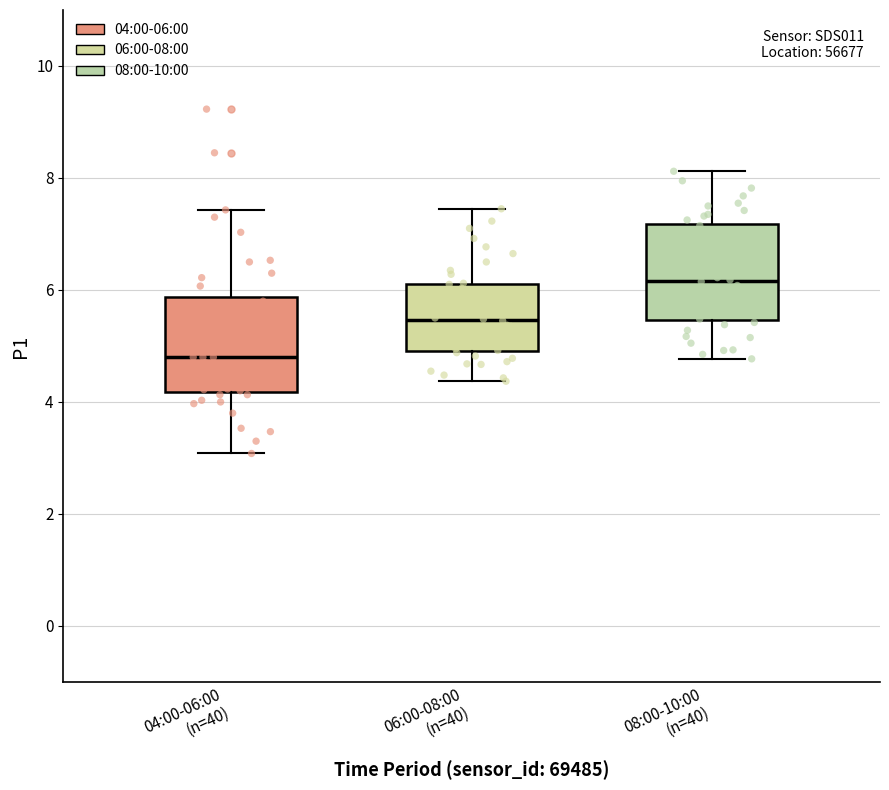

Reading left to right, transcribe this box plot: for each box, give where its median line is, the range the box spans, and where its two whiskers end, as read against the y-axis. The values are not printed on the chart, so give them approximately, as read against the axis.

04:00-06:00 (n=40): median 4.8, box 4.2 to 5.8, whiskers 3.0 to 7.4
06:00-08:00 (n=40): median 5.4, box 5.0 to 6.2, whiskers 4.4 to 7.4
08:00-10:00 (n=40): median 6.2, box 5.4 to 7.2, whiskers 4.8 to 8.2